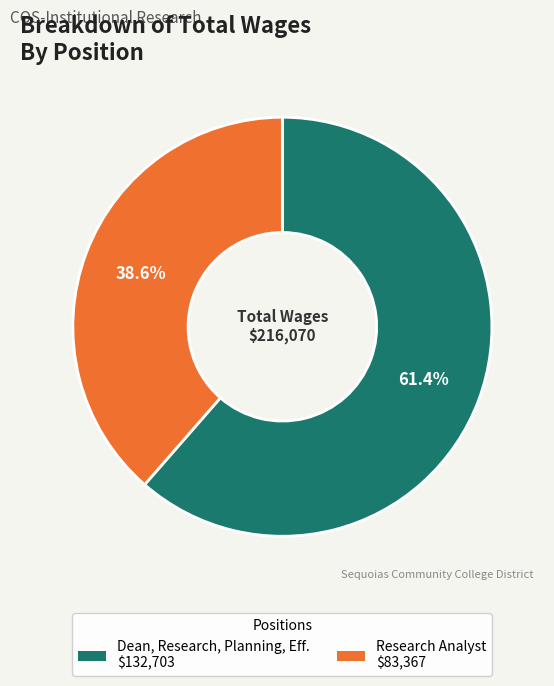

Which slice is the largest?

Dean, Research, Planning, Eff.